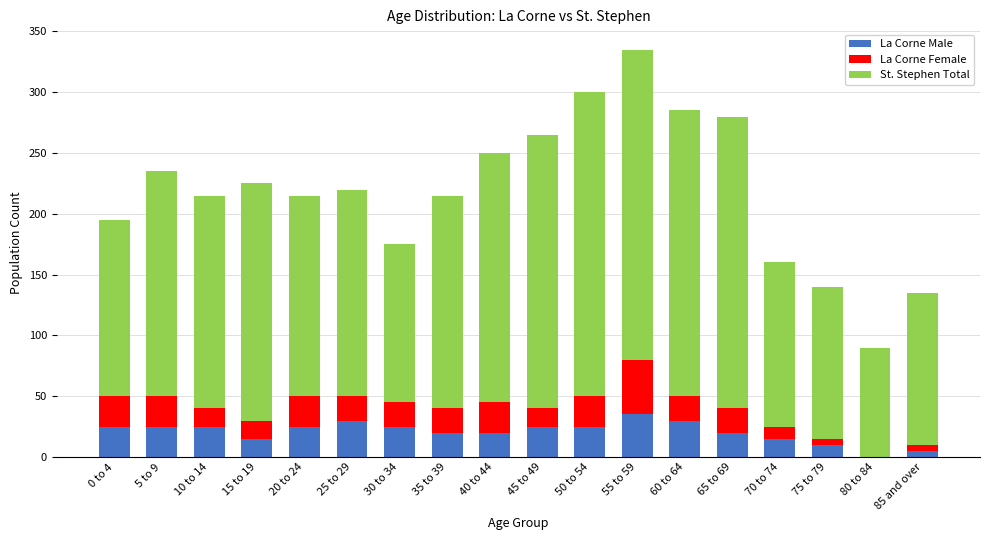

Is it true that La Corne Male equals 13 at 10 to 14?

False